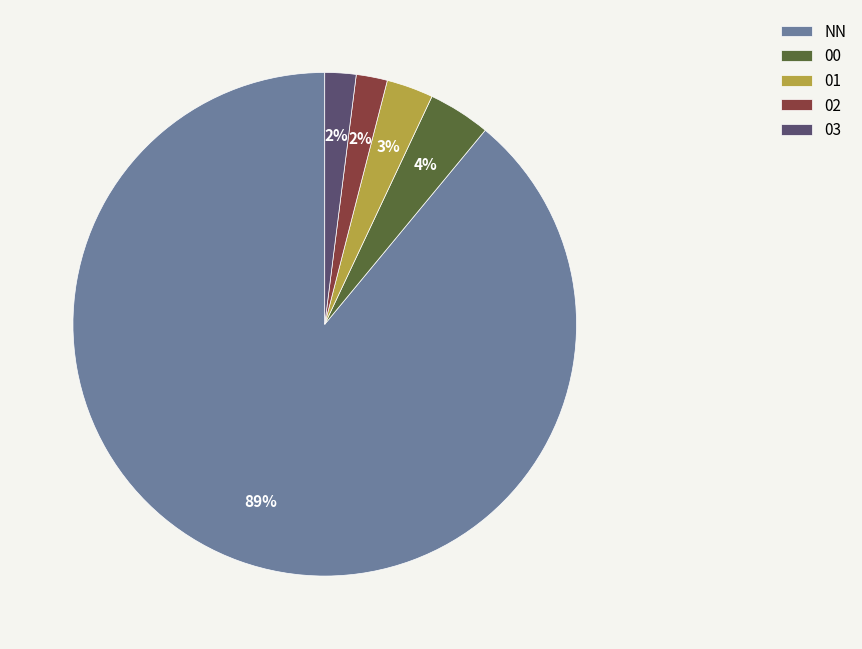

Does NN account for over 50% of the chart?

Yes